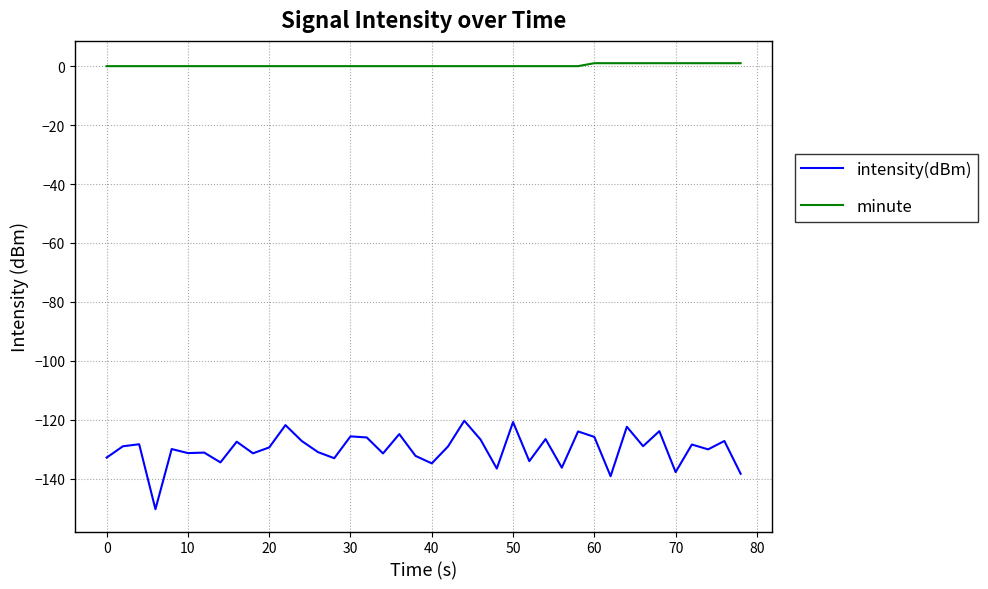

What is the difference between the maximum and second lowest values in the intensity(dBm) series?

18.8